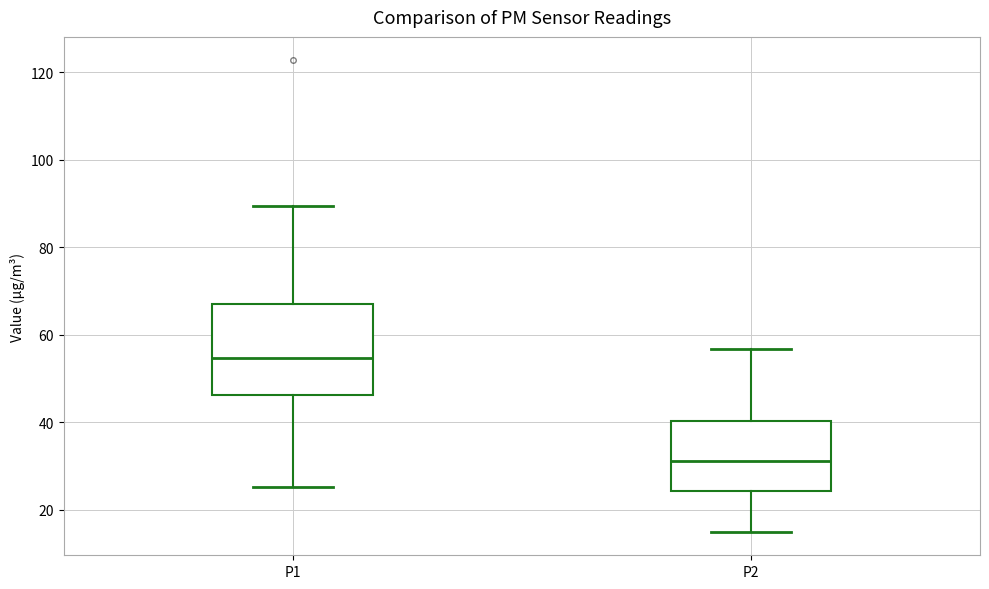

Comparing the boxes themselves (not the whiskers), which one is the tallest?

P1